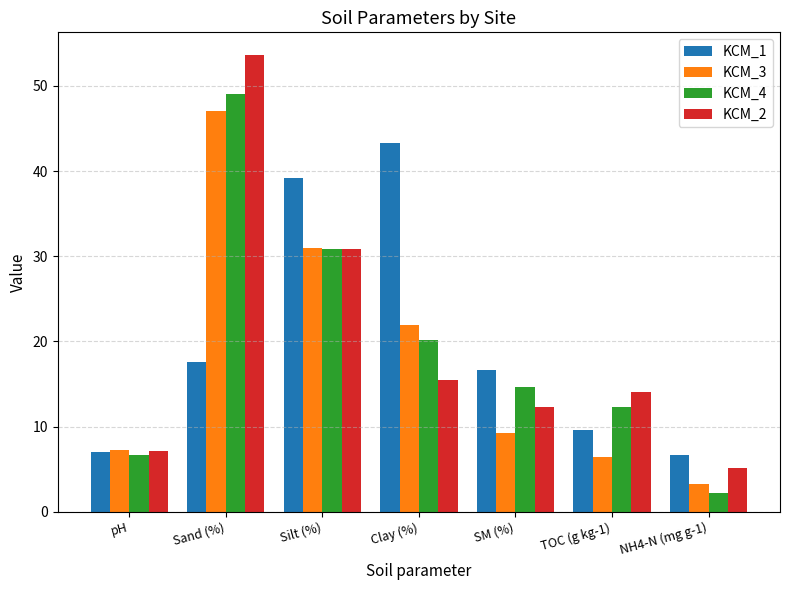

What is the highest value of the KCM_4 series?

49.0